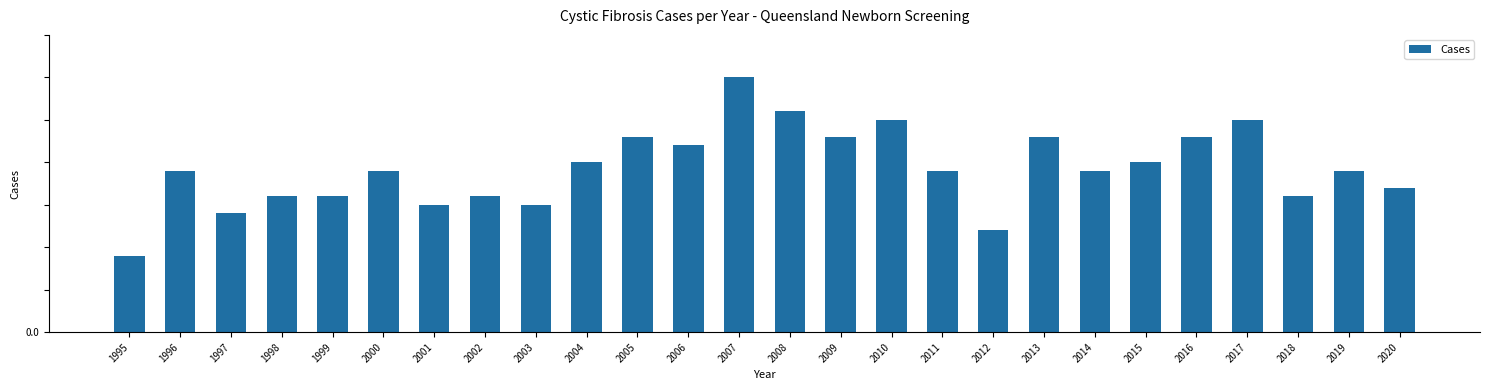

Does the chart contain any negative values?

No